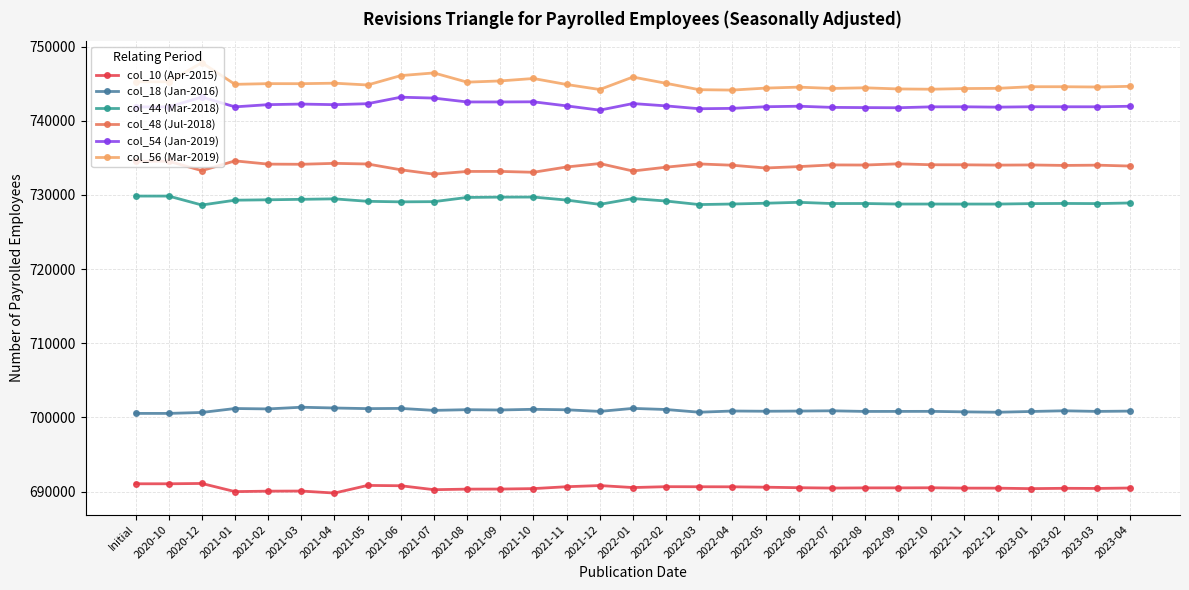

List the series in order of their peak value, highest first.

col_56 (Mar-2019), col_54 (Jan-2019), col_48 (Jul-2018), col_44 (Mar-2018), col_18 (Jan-2016), col_10 (Apr-2015)